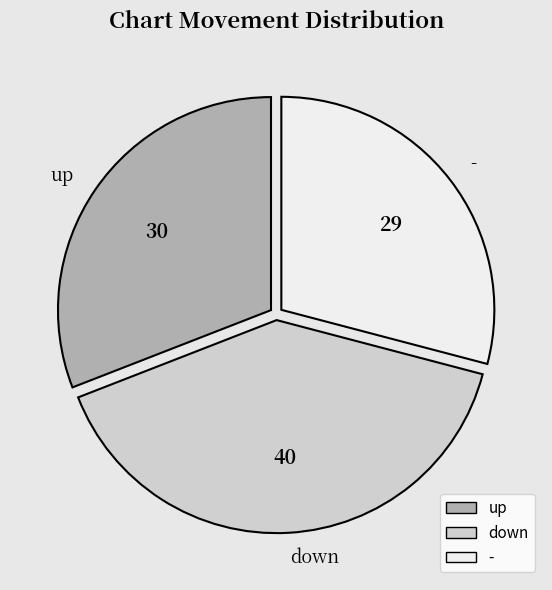

Rank the categories by value from highest to lowest.

down, up, -